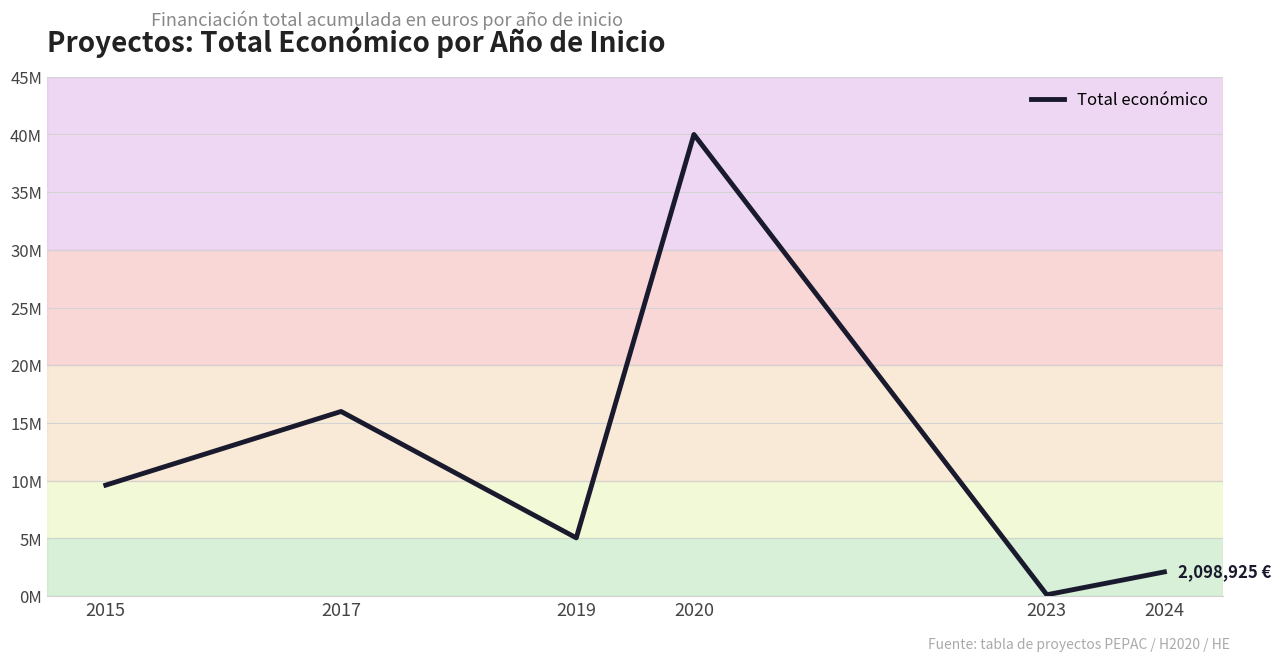

List the labels in order of value, smallest first.

2023, 2024, 2019, 2015, 2017, 2020